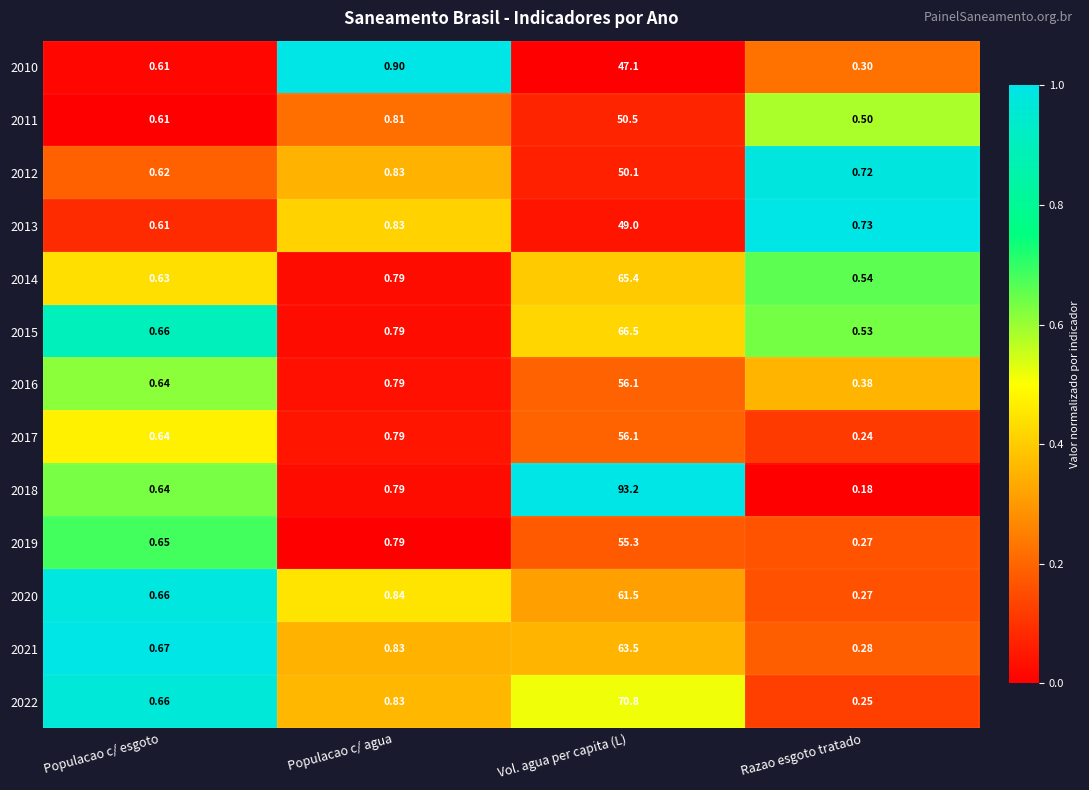

Which label corresponds to the smallest value in the chart?

Razao esgoto tratado